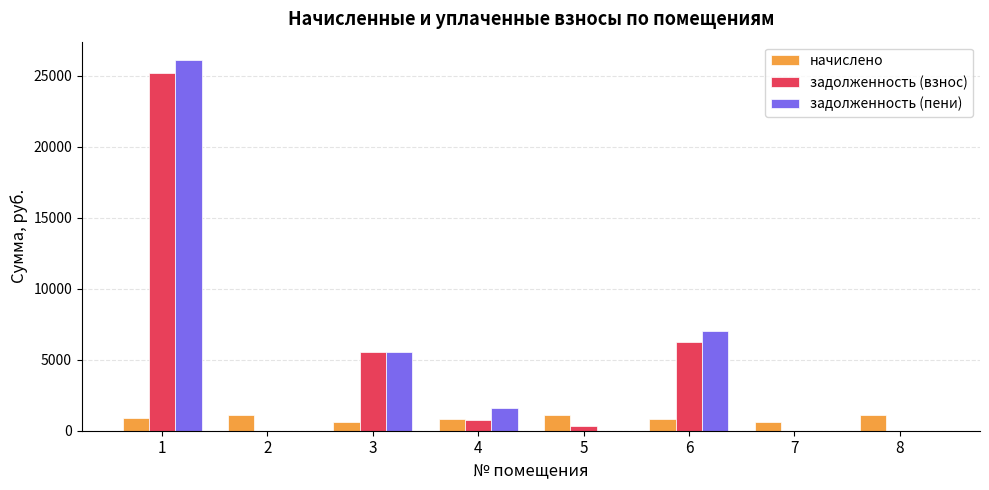

What is the highest value of the задолженность (взнос) series?

25215.7